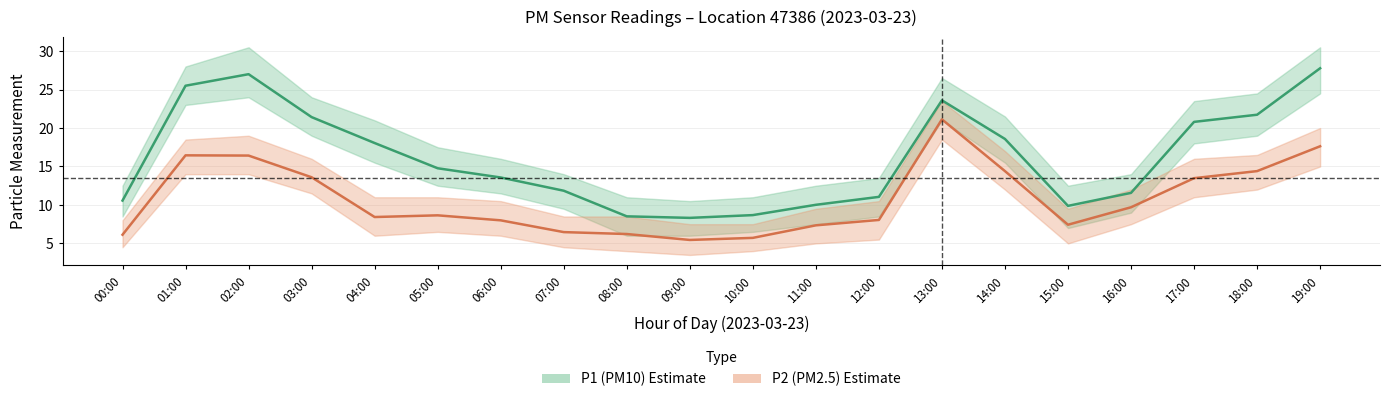

At which label does P2 (PM2.5) first exceed 8?

01:00